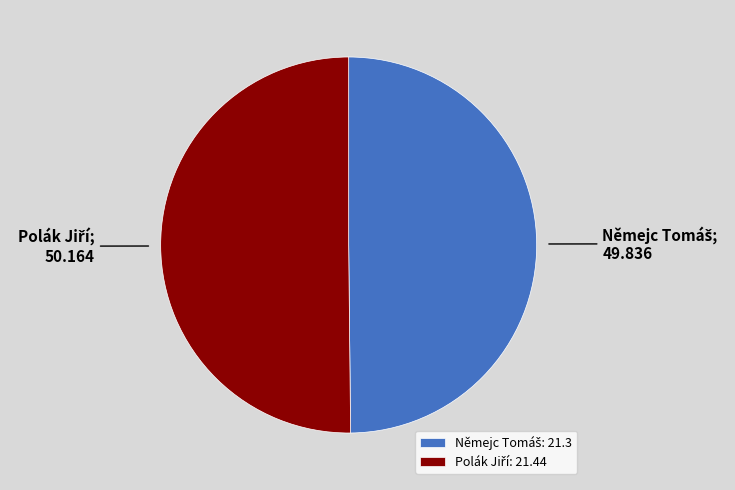

Is it true that Polák Jiří is 50% of the pie?

True